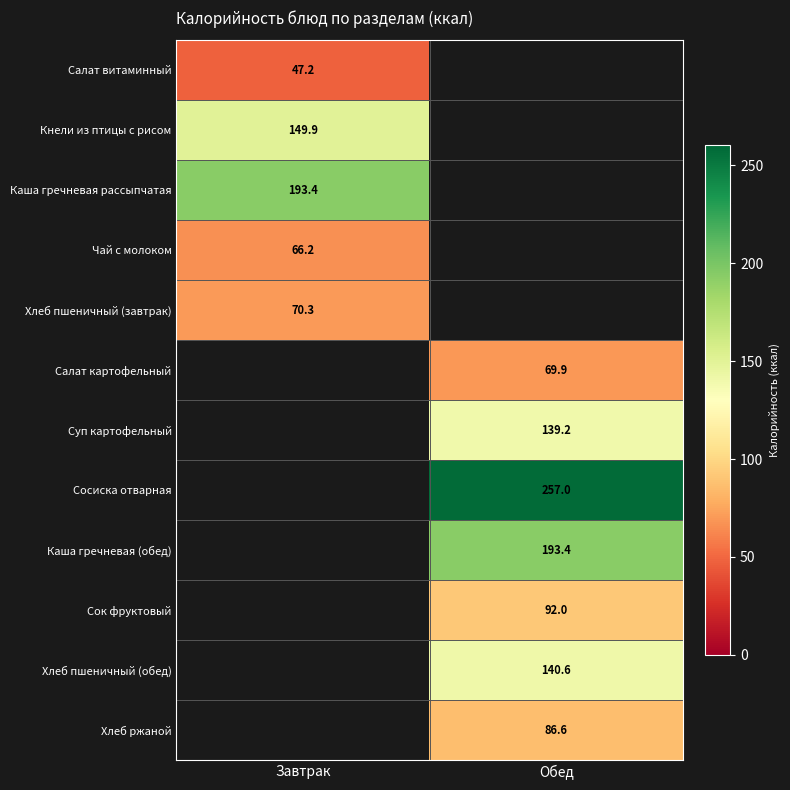

What is the minimum value shown in the chart?

47.2